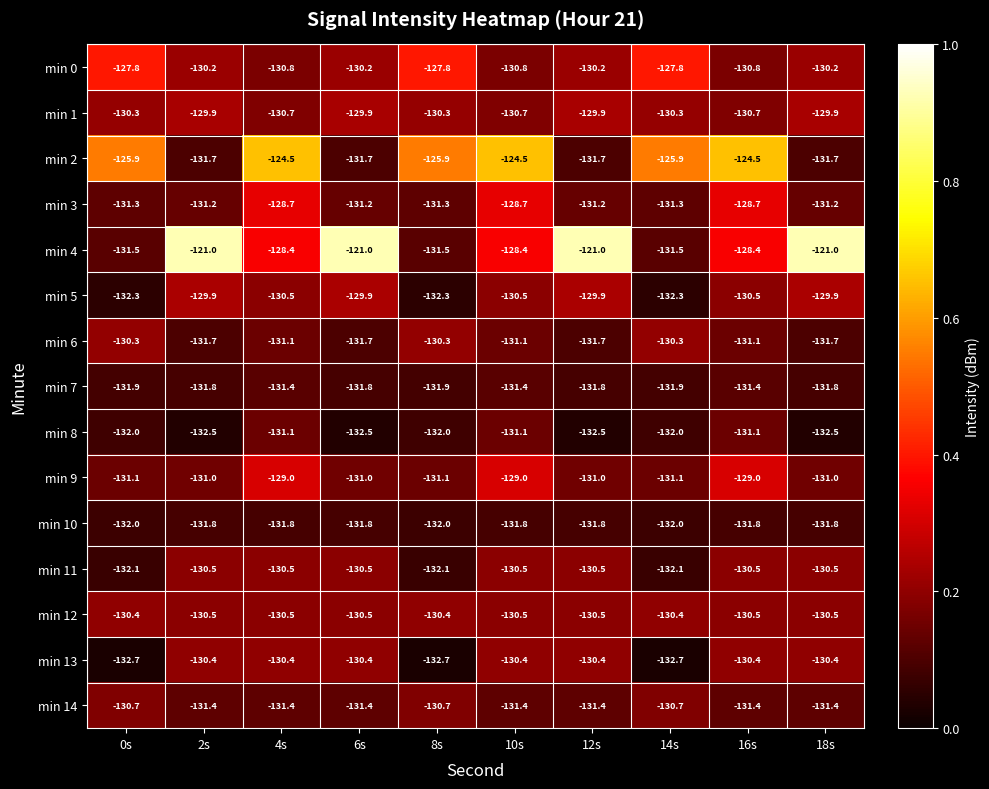

Between 10s and 18s, which series saw the biggest shift?

min 4